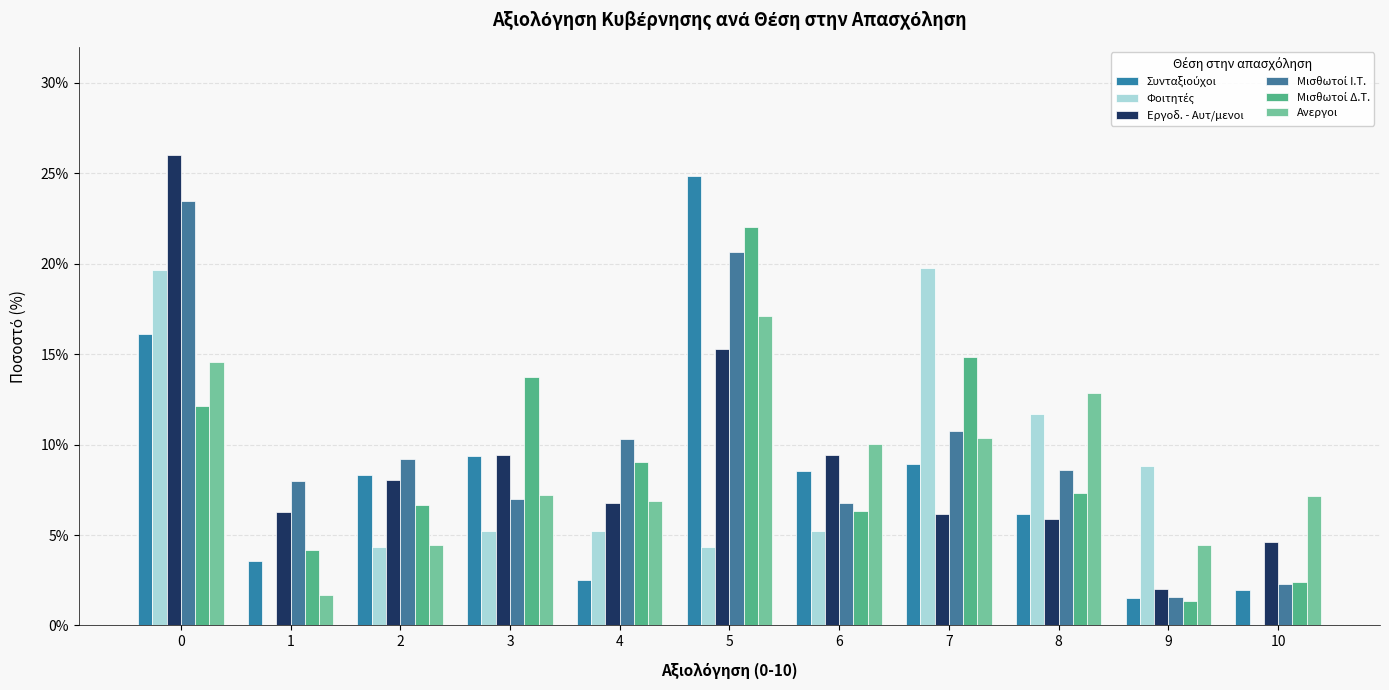

What is the value of the Εργοδ. - Αυτ/μενοι bar at the 8th from the left?

0.1